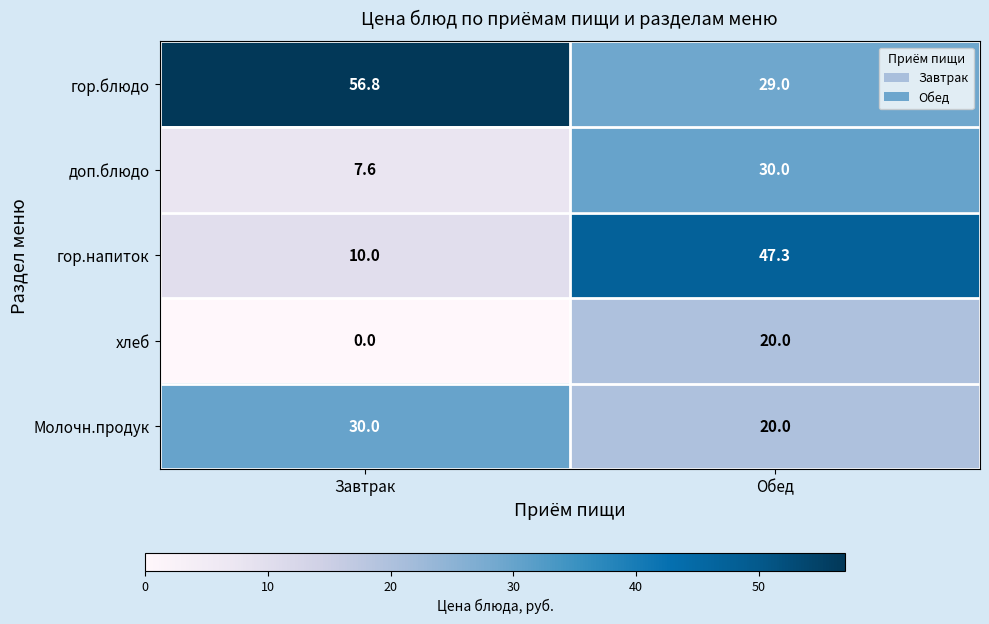

Reading left to right, transcribe all the data shown in this chart.

гор.блюдо: Завтрак=56.8	Обед=29.0
доп.блюдо: Завтрак=7.6	Обед=30.0
гор.напиток: Завтрак=10.0	Обед=47.3
хлеб: Завтрак=0.0	Обед=20.0
Молочн.продук: Завтрак=30.0	Обед=20.0